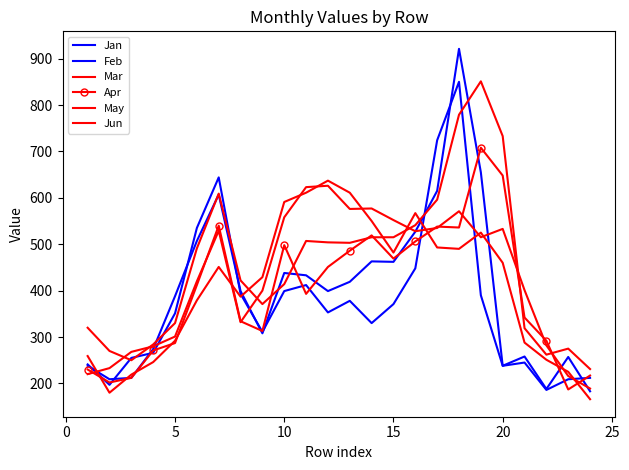

True or false: Feb has more than 2 points higher than both neighbors.

True